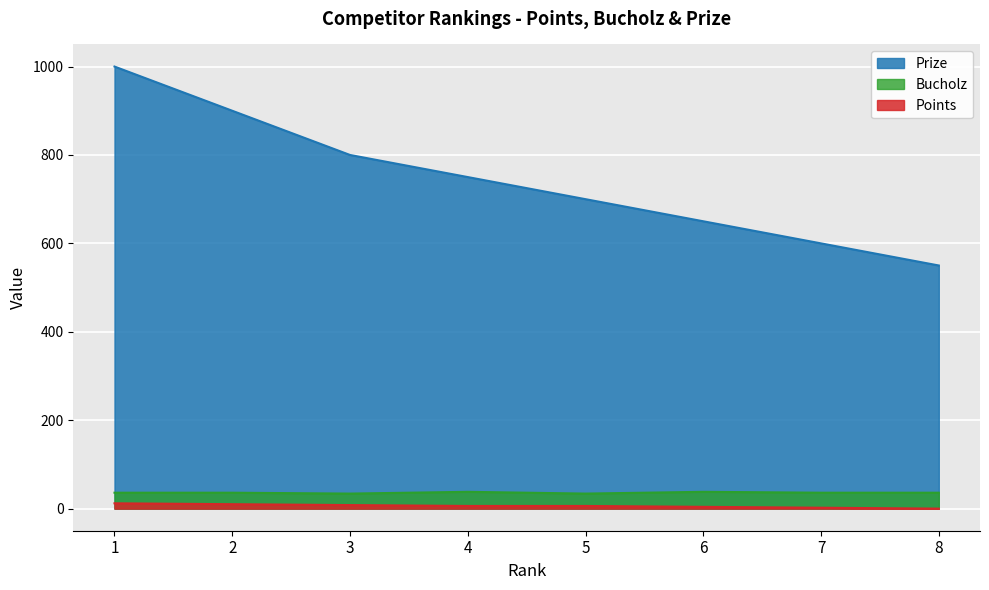

List the series in order of their peak value, lowest first.

Points, Bucholz, Prize